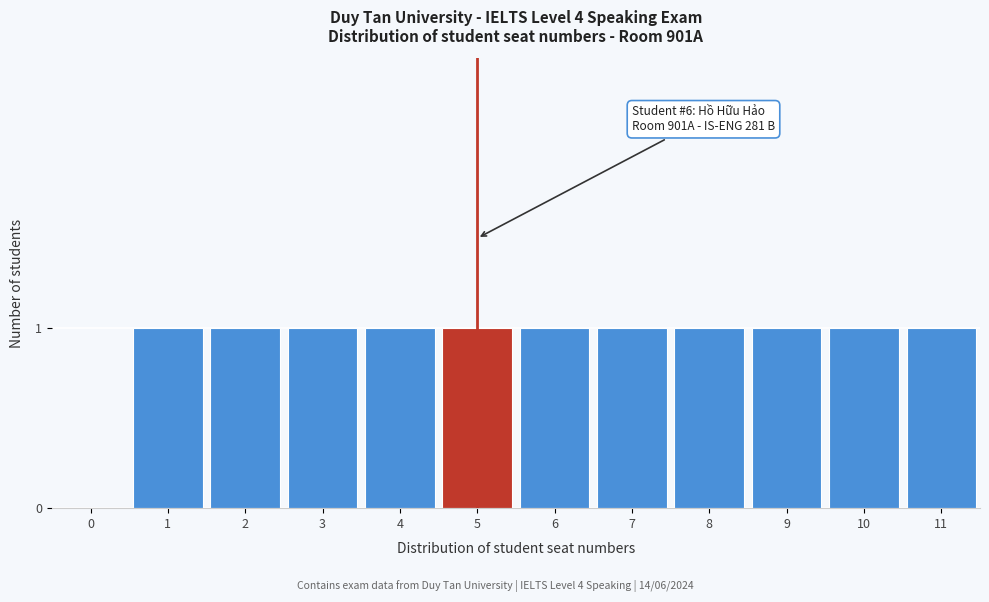

Reading left to right, extract all data points from this chart.

0=0	1=1	2=1	3=1	4=1	5=1	6=1	7=1	8=1	9=1	10=1	11=1